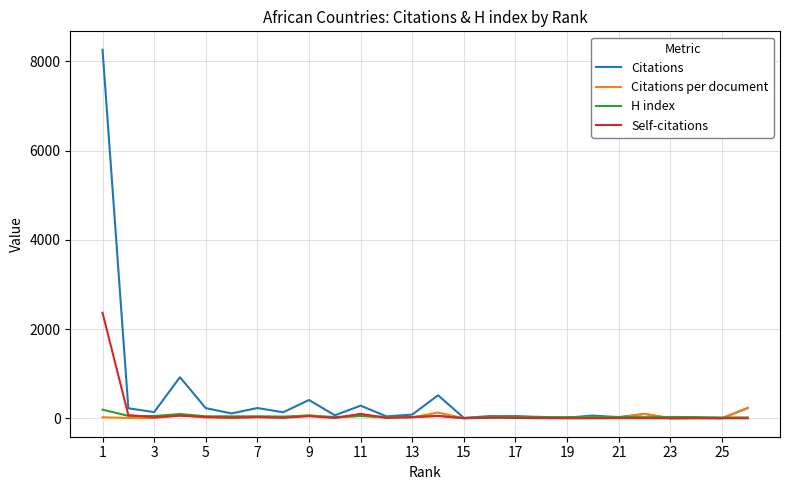

Which series has the largest range (max minus min)?

Citations